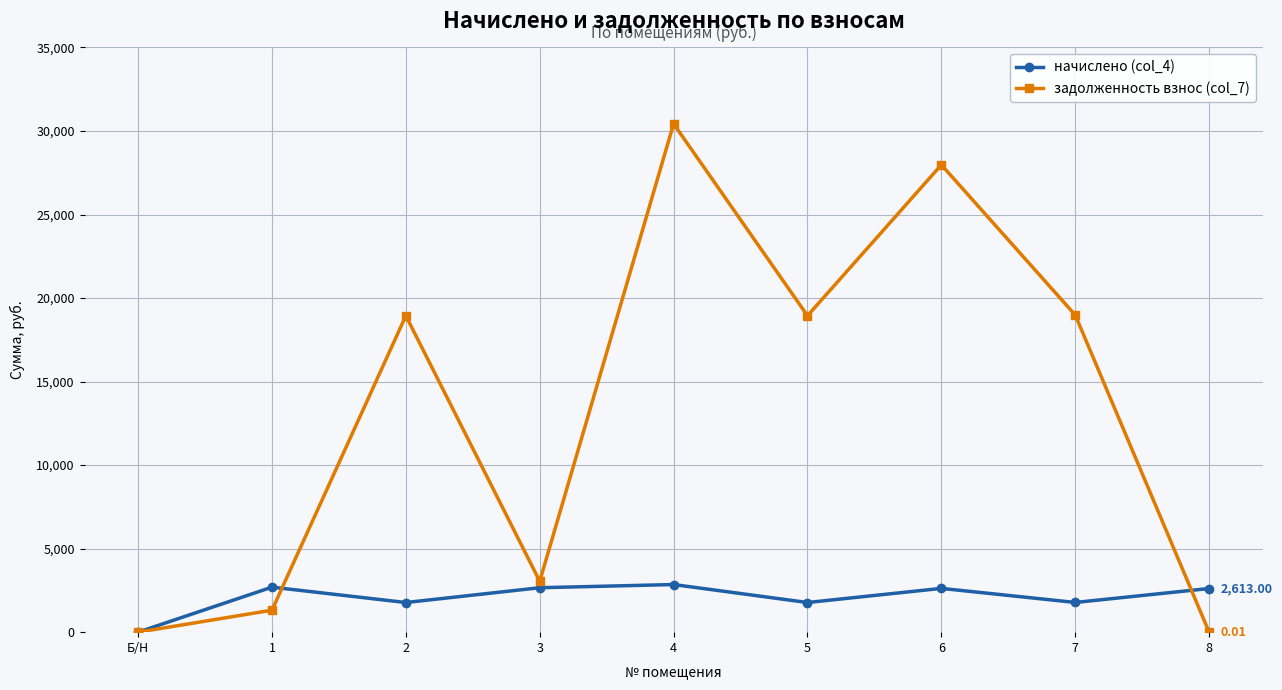

What are all the series names shown in the legend?

начислено (col_4), задолженность взнос (col_7)